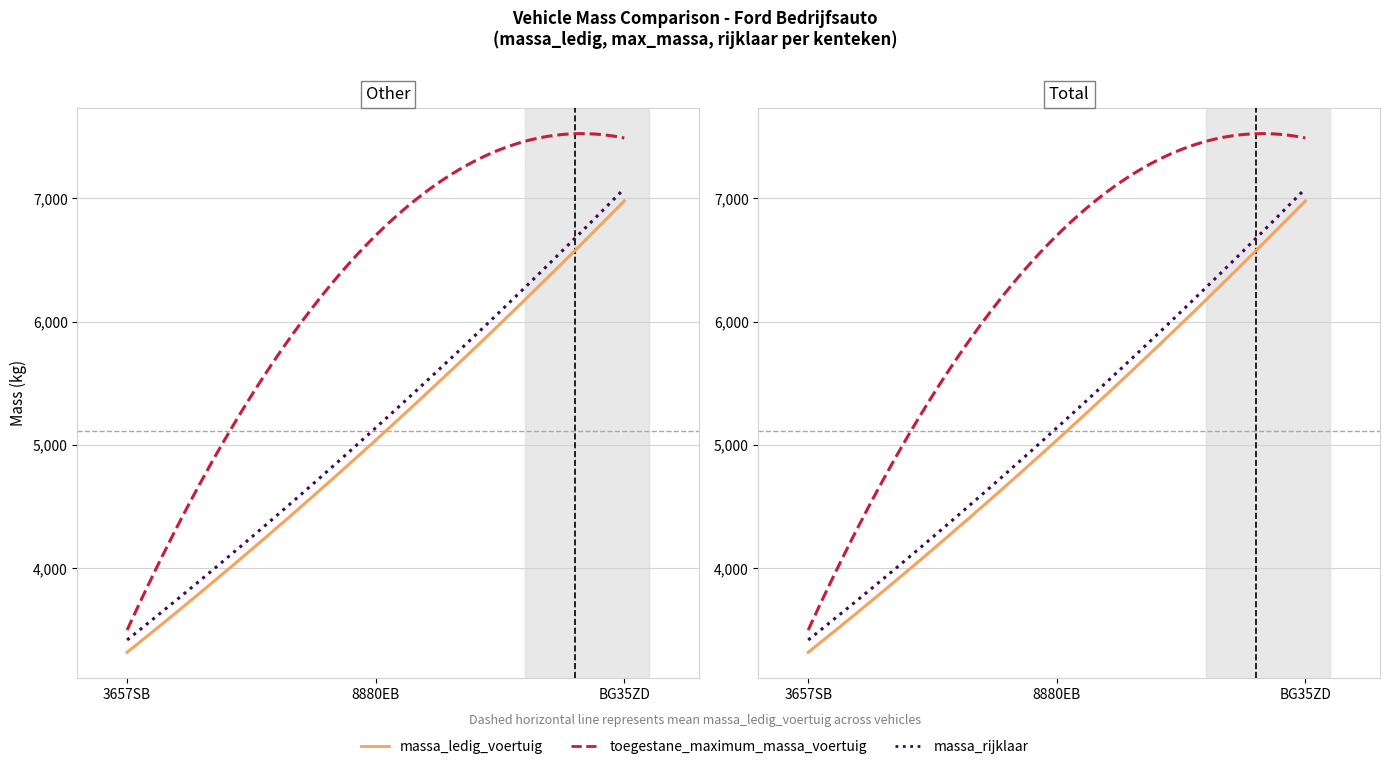

Count the number of categories in the chart.

3